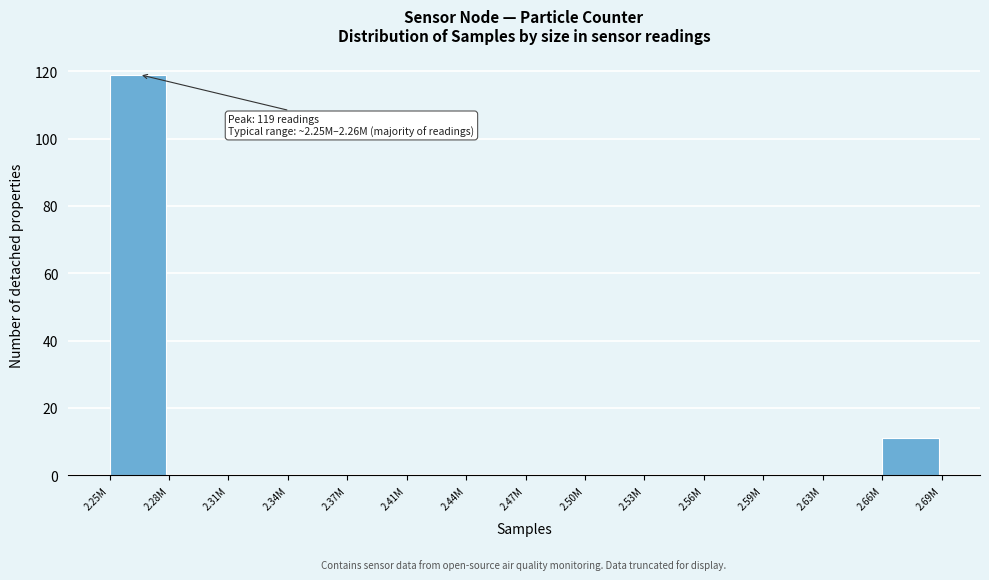

Reading left to right, what are all the values shown in this chart?

2.25M=119	2.28M=0	2.31M=0	2.34M=0	2.37M=0	2.41M=0	2.44M=0	2.47M=0	2.50M=0	2.53M=0	2.56M=0	2.59M=0	2.63M=0	2.66M=11